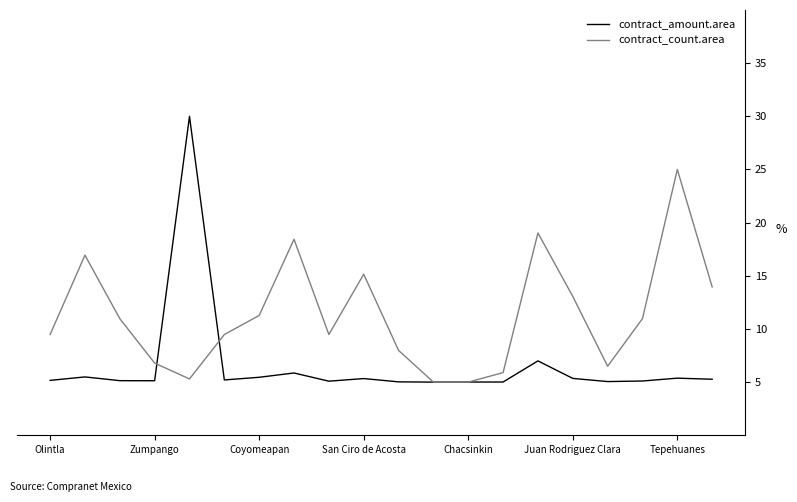

How many categories are shown in the chart?

20